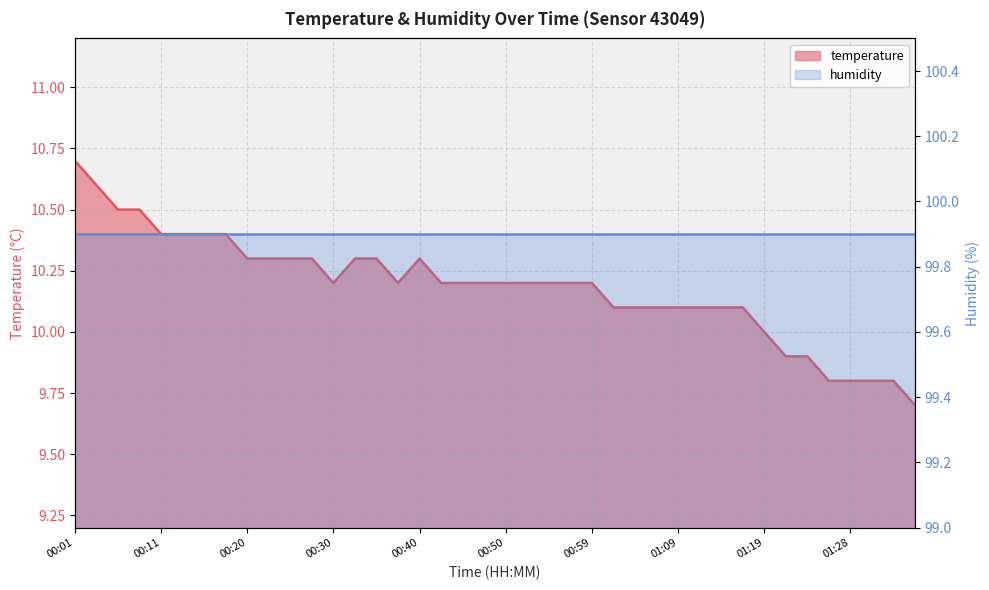

Approximately how many times larger is the value at 00:03 compared to 00:32?

1.0